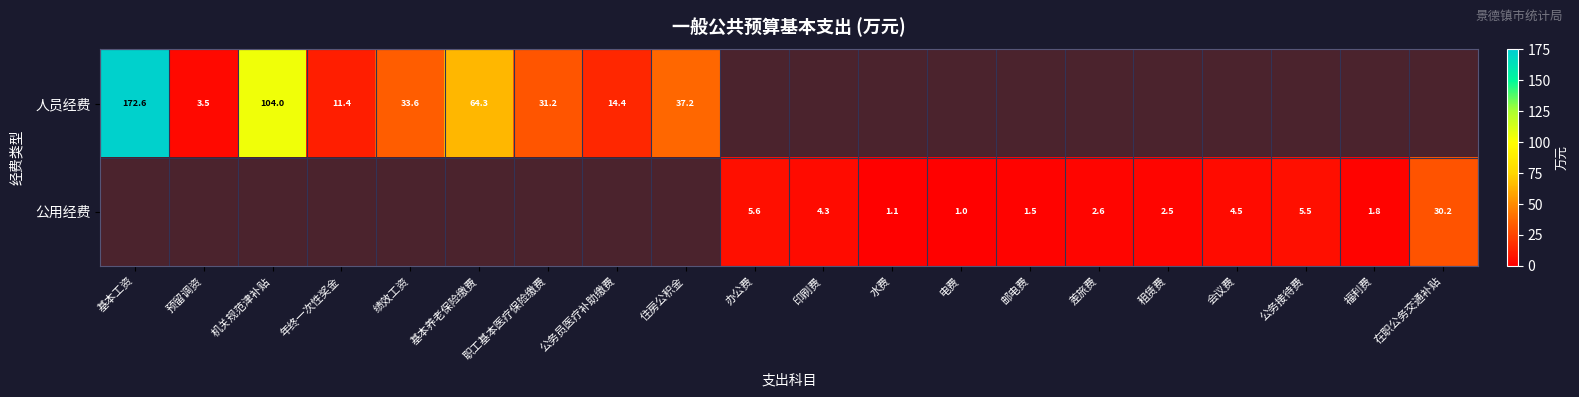

Is the value of 人员经费 at 基本工资 greater than the value of 公用经费 at 会议费?

Yes